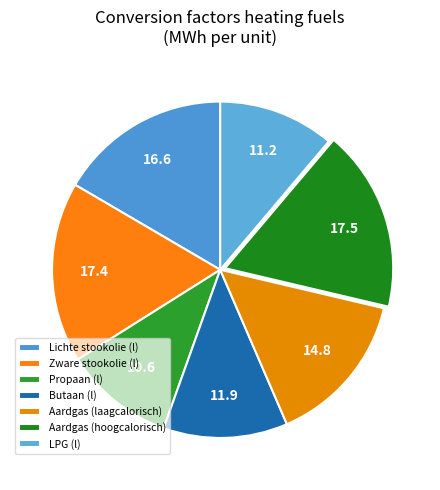

What percentage do LPG (l) and Lichte stookolie (l) together represent?

27.7%